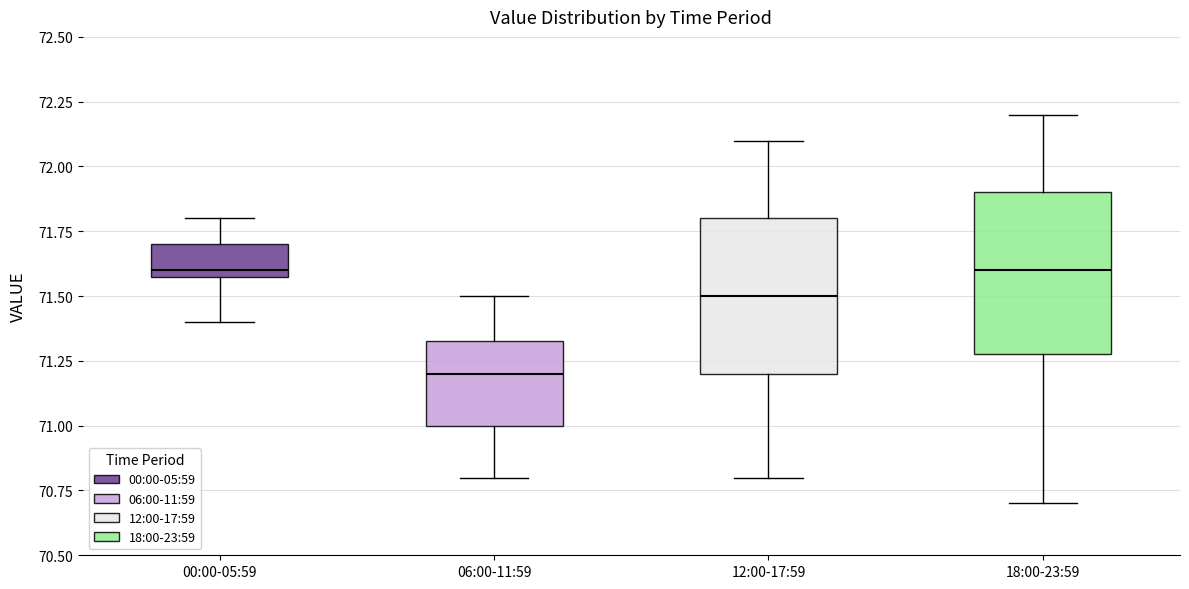

Reading left to right, transcribe this box plot: for each box, give where its median line is, the range the box spans, and where its two whiskers end, as read against the y-axis. The values are not printed on the chart, so give them approximately, as read against the axis.

00:00-05:59: median 71.60 (just above the box's lower edge), box 71.60 to 71.70, whiskers 71.40 to 71.80
06:00-11:59: median 71.20, box 71.00 to 71.35, whiskers 70.80 to 71.50
12:00-17:59: median 71.50, box 71.20 to 71.80, whiskers 70.80 to 72.10
18:00-23:59: median 71.60, box 71.30 to 71.90, whiskers 70.70 to 72.20